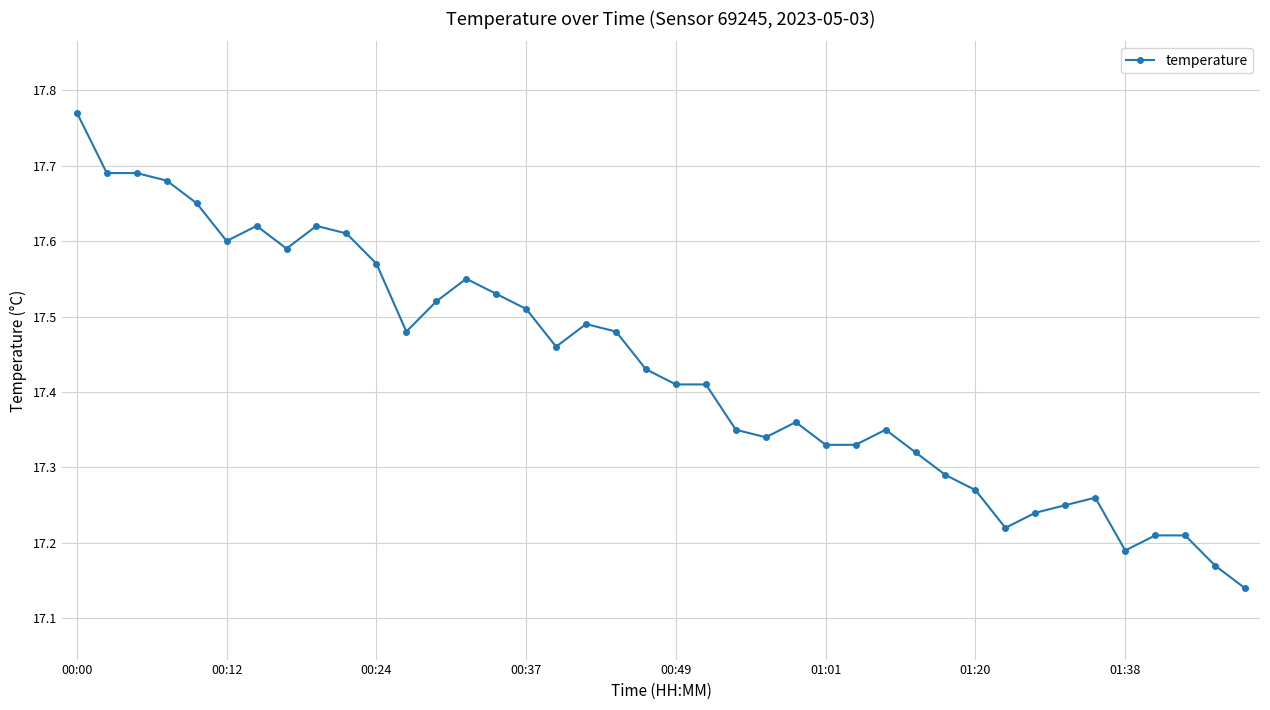

True or false: the data has more than 0 interior local peaks.

True